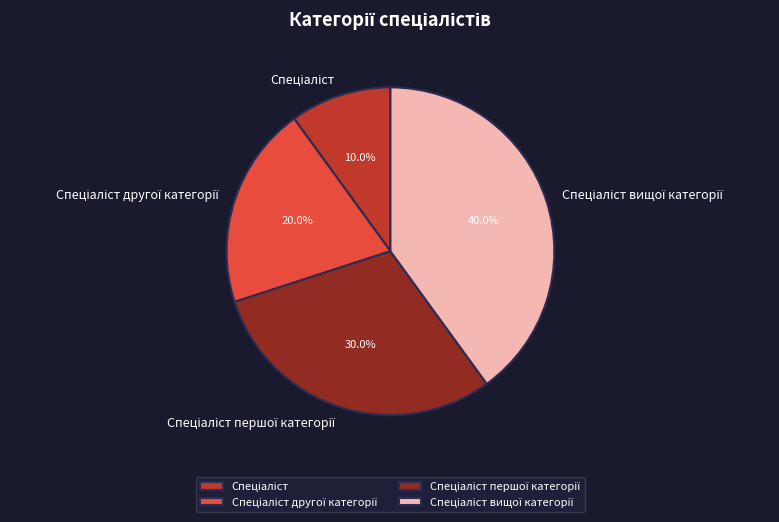

Is there any slice that represents more than half of the pie?

No